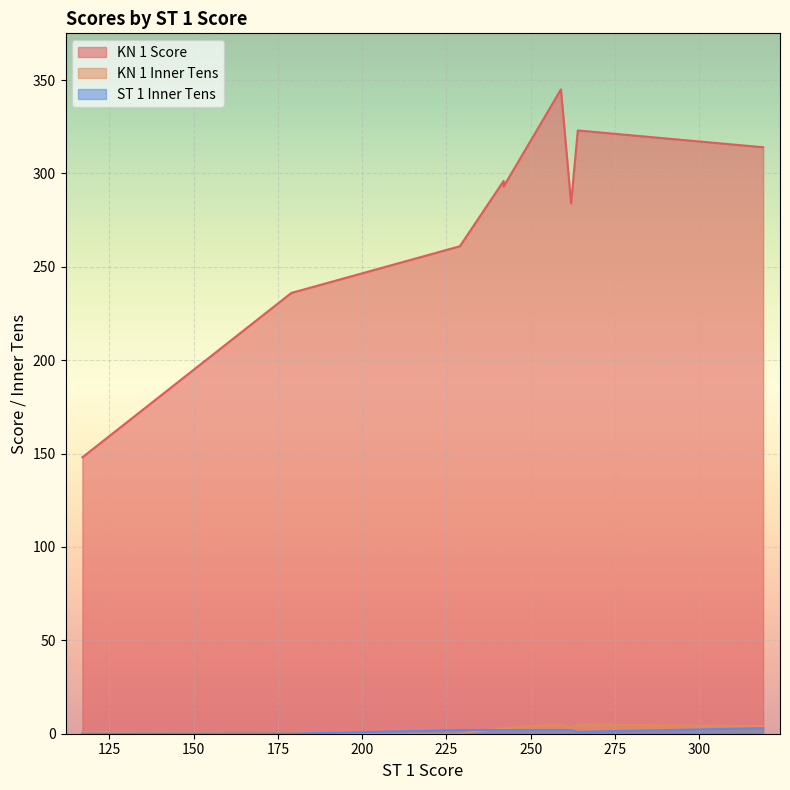

What is the approximate value of KN 1 Score at 264?

323